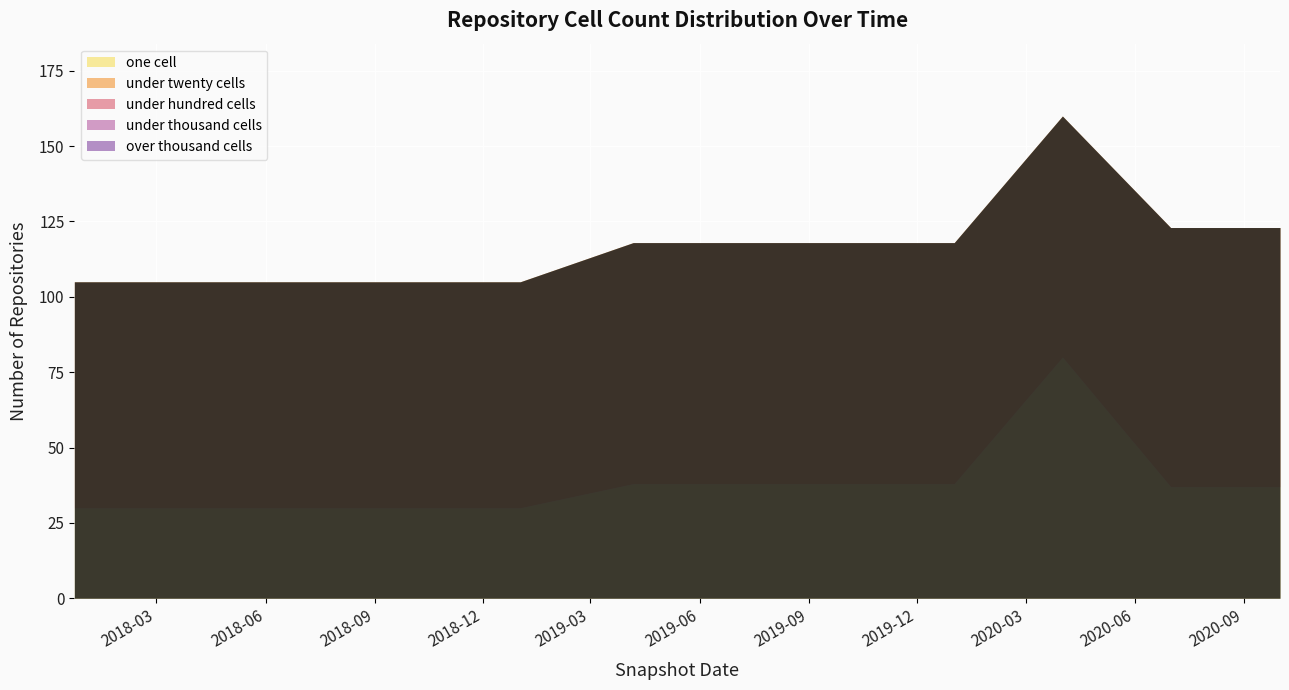

True or false: under_twenty_cells and one_cell intersect in this chart.

False